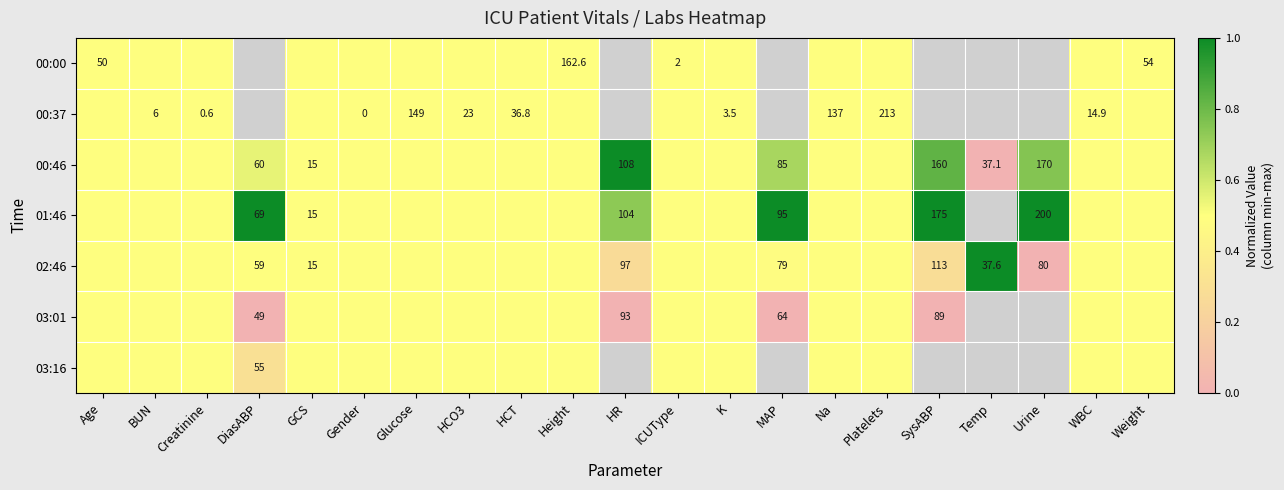

The 00:37 series shows 9.5 at WBC. True or false?

False